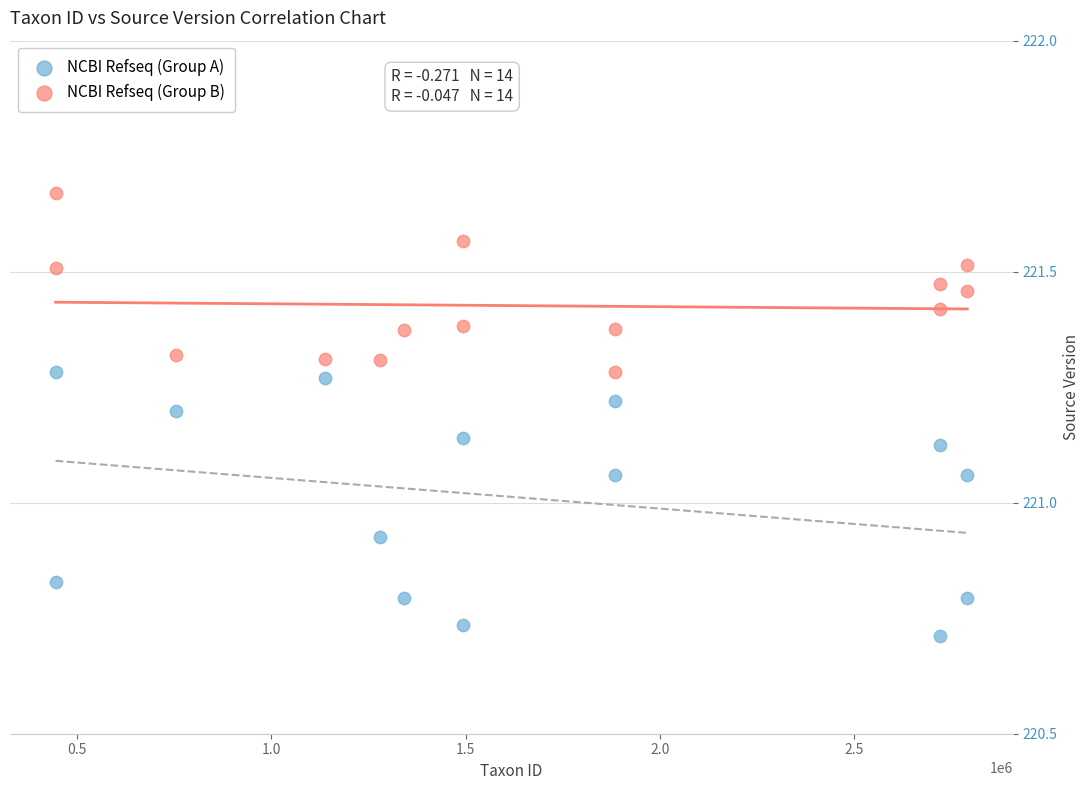

Across all data points, what is the range of X values (max minus min)?

2345485.0